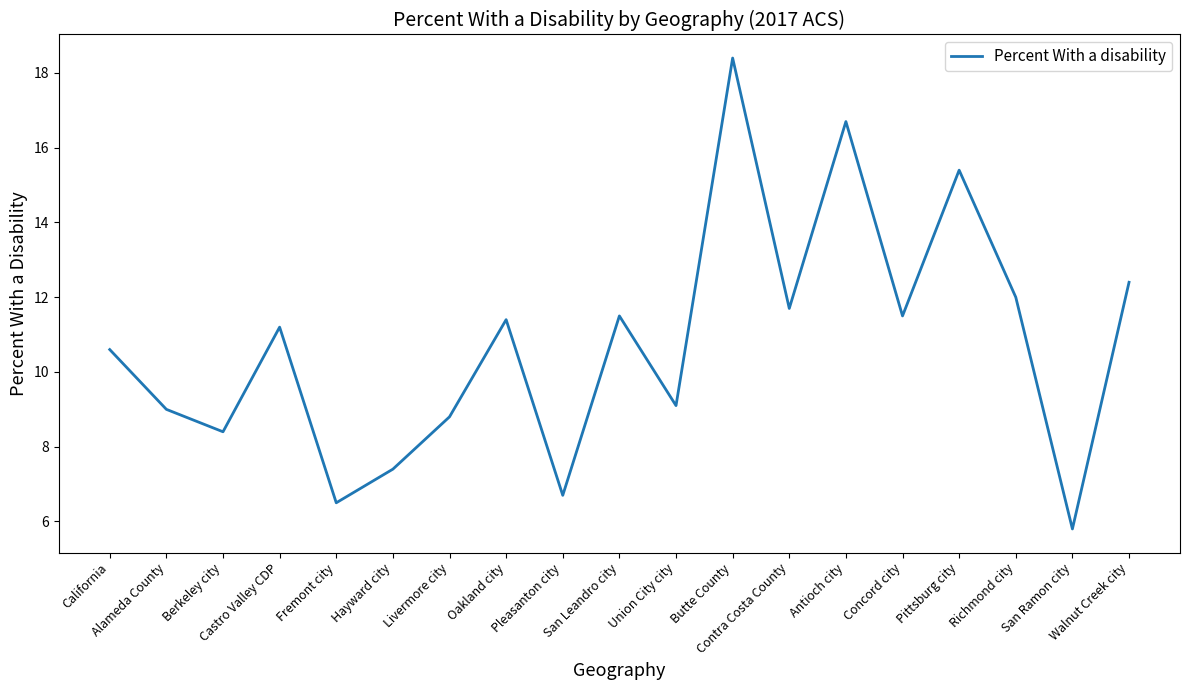

What is the maximum value shown in the chart?

18.4